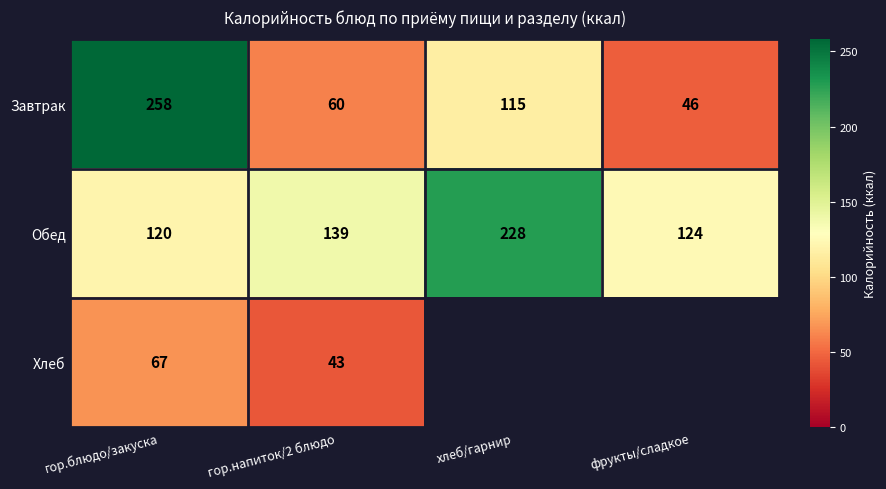

Where is Завтрак nearest to the value 152?

хлеб/гарнир